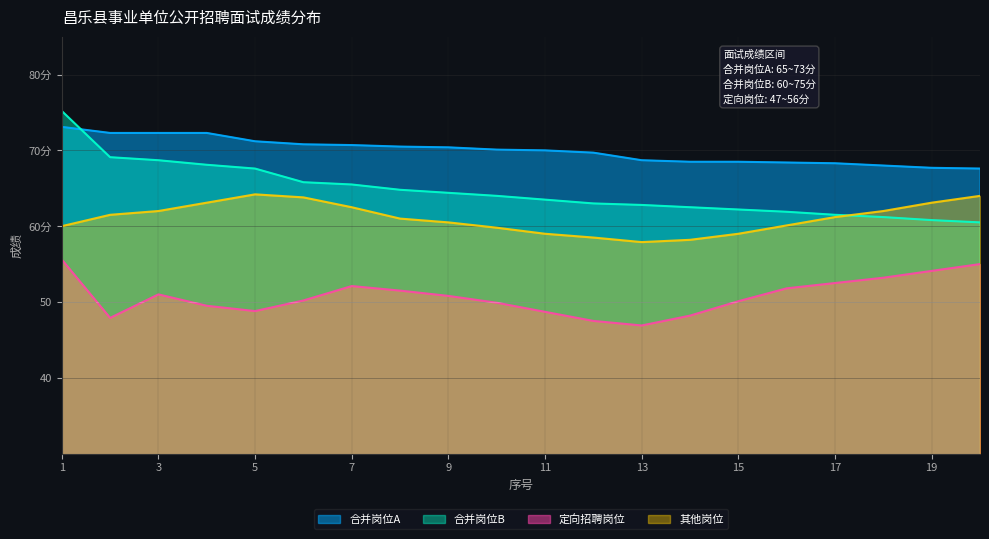

Count the number of data series in this chart.

4